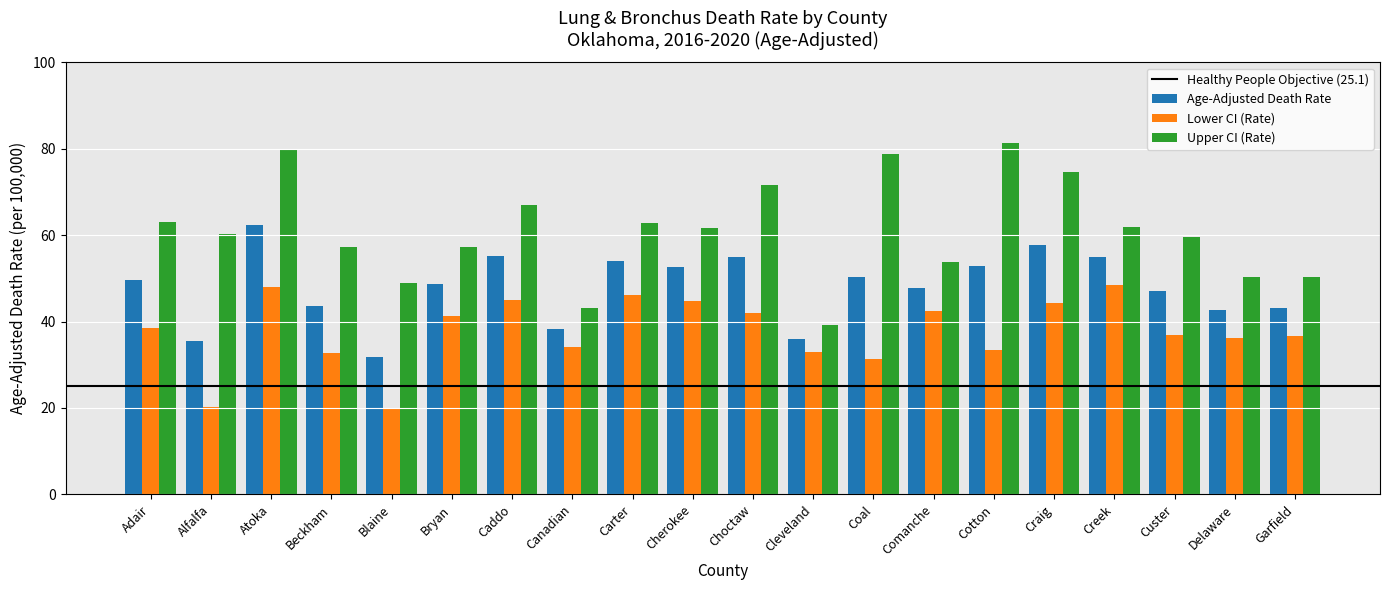

What is the sum of the Upper CI (Rate) values at Cleveland and Alfalfa?

99.5